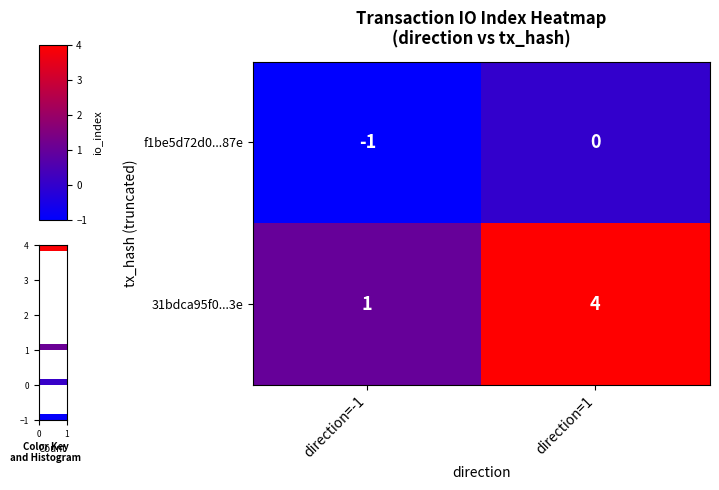

At how many categories does at least one series exceed 2?

1